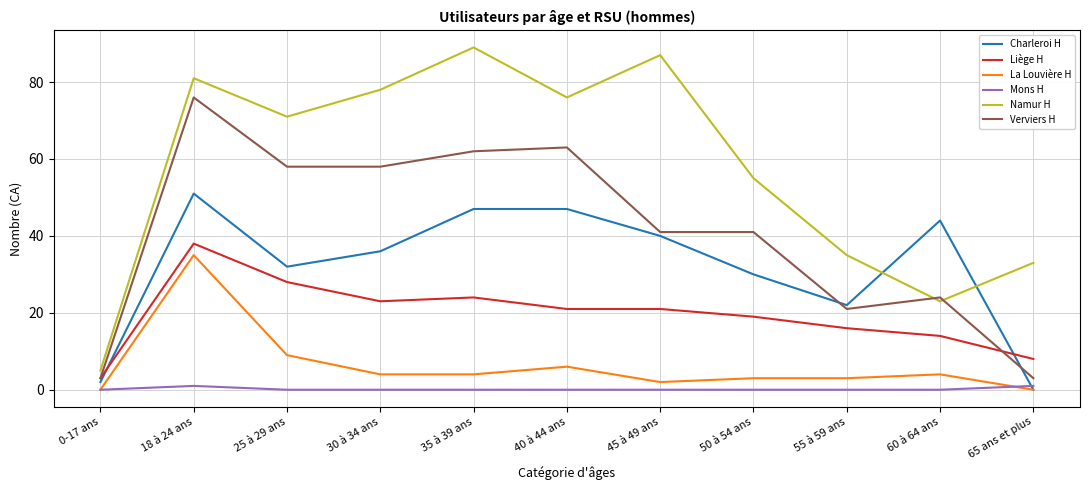

Is it true that Charleroi H equals 27 at 18 à 24 ans?

False